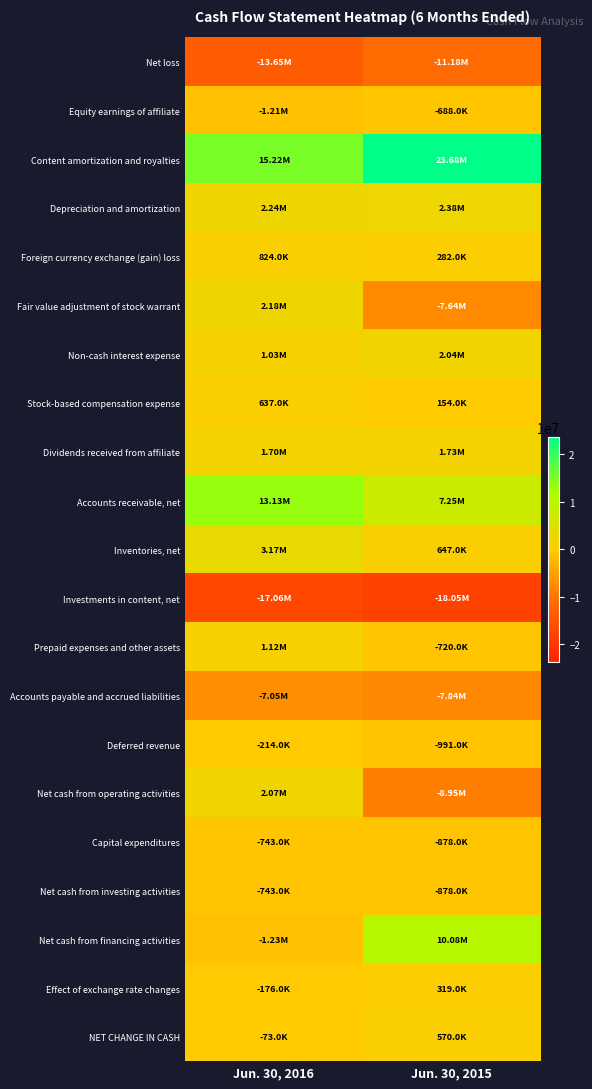

How many series are shown in this chart?

21